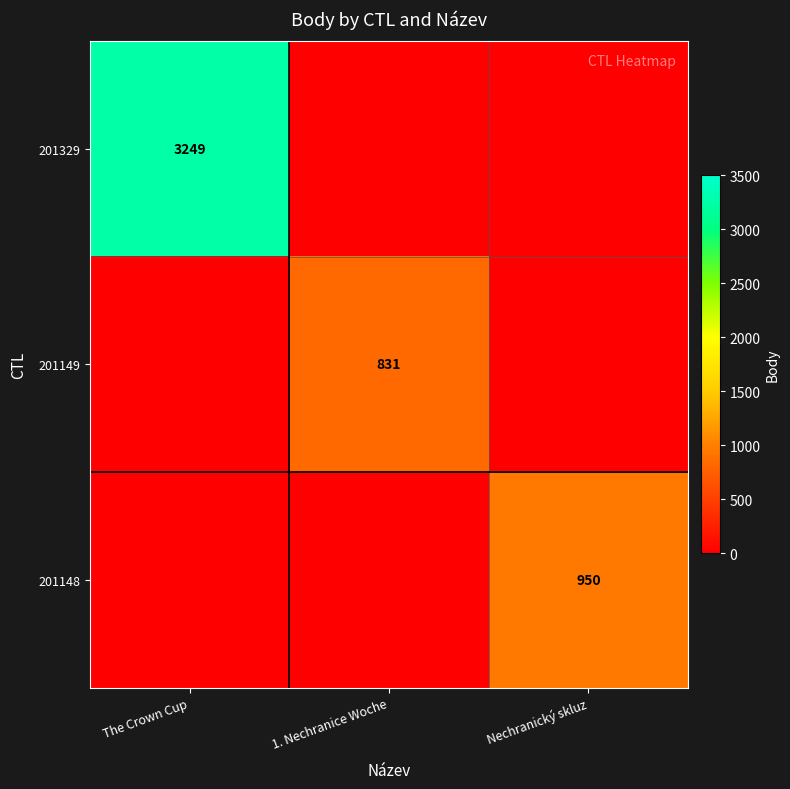

What is the spread (max minus min) of values at The Crown Cup?

3249